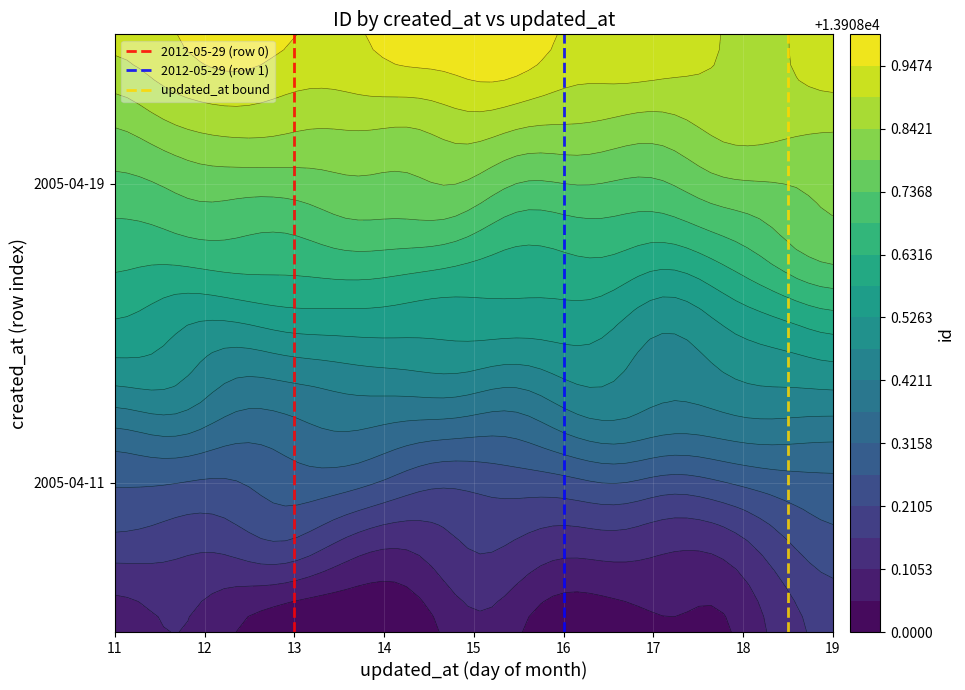

Which has a higher value, 13 or 13?

13